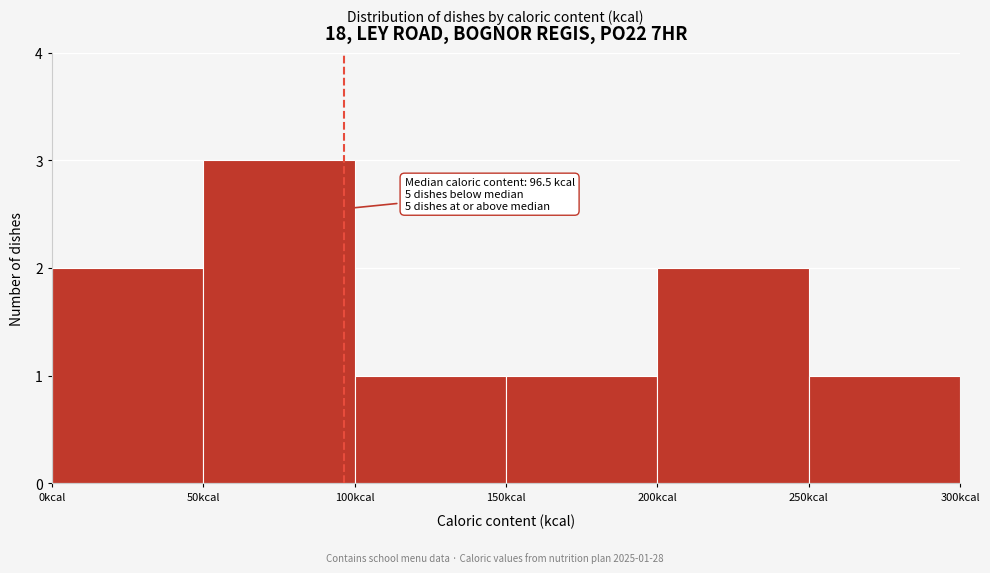

Over which range of the x-axis is the bar tallest?

50 to 100